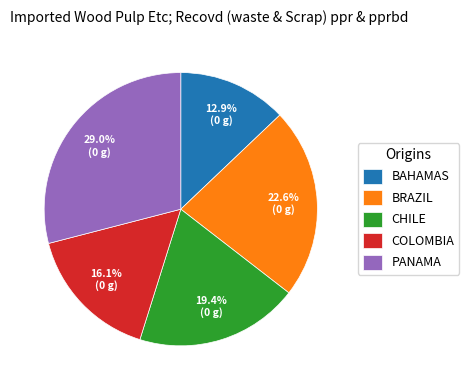

What is the total percentage of BAHAMAS and CHILE?

32.3%